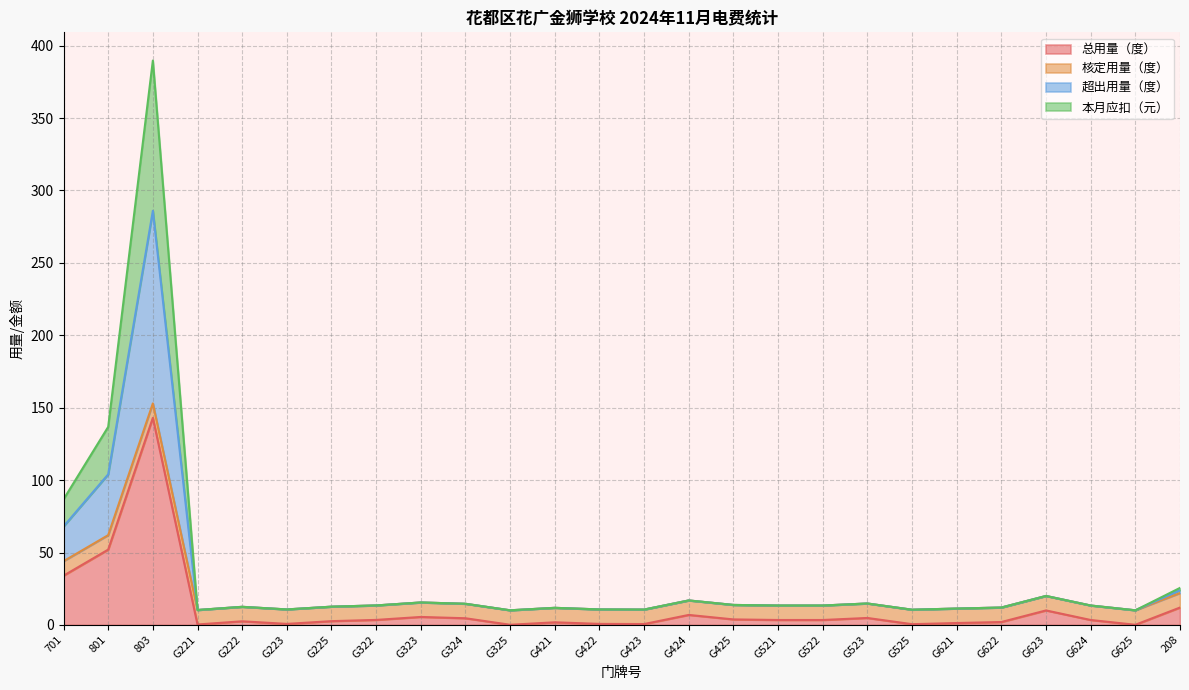

True or false: 本月应扣（元） has more than 1 interior local peaks.

True